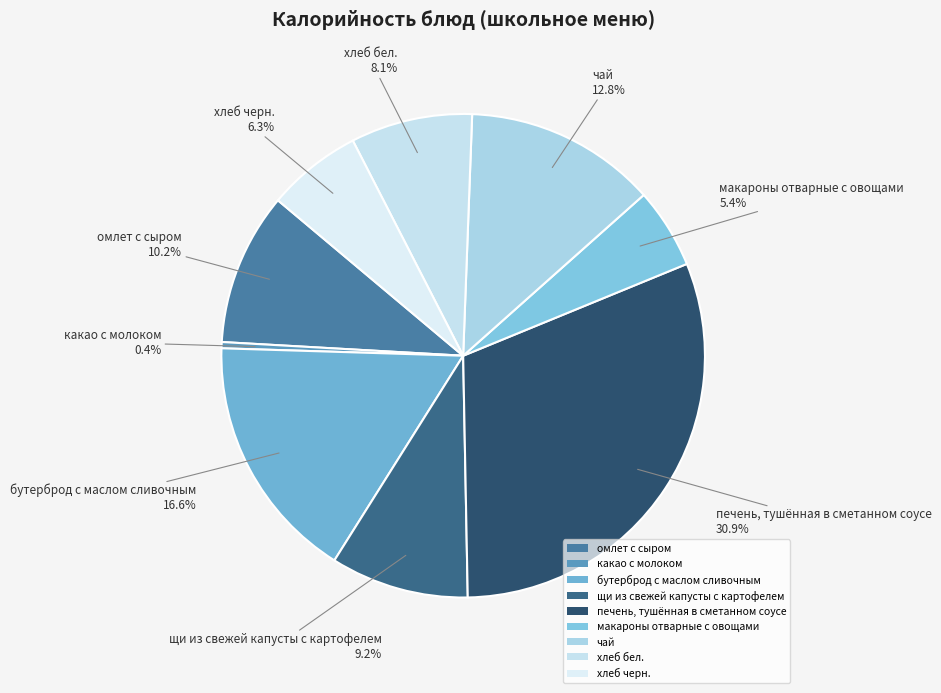

What percentage is the омлет с сыром slice, to the nearest percent?

10%